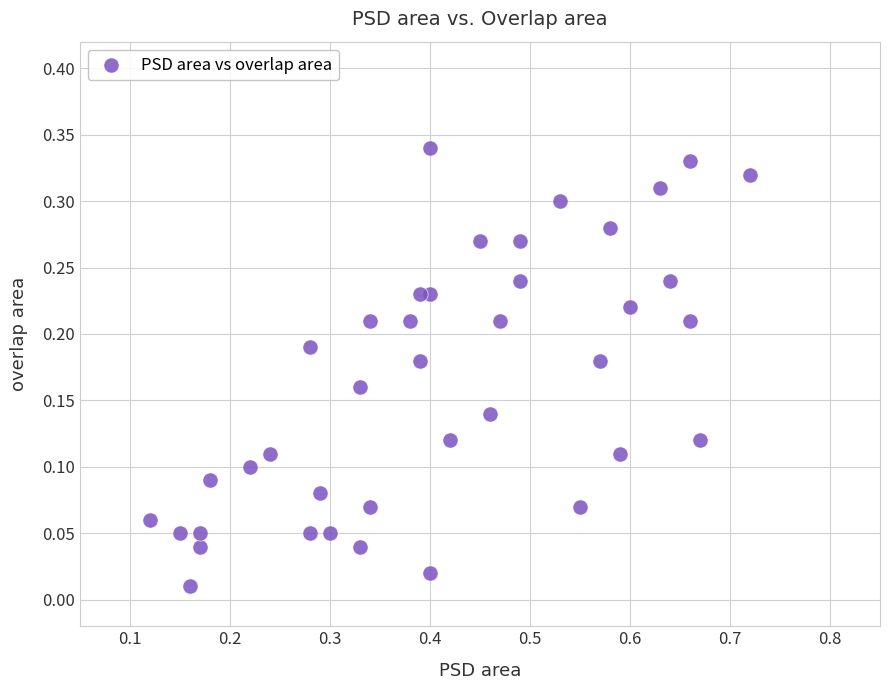

What is the range of X values (max minus min)?

0.6